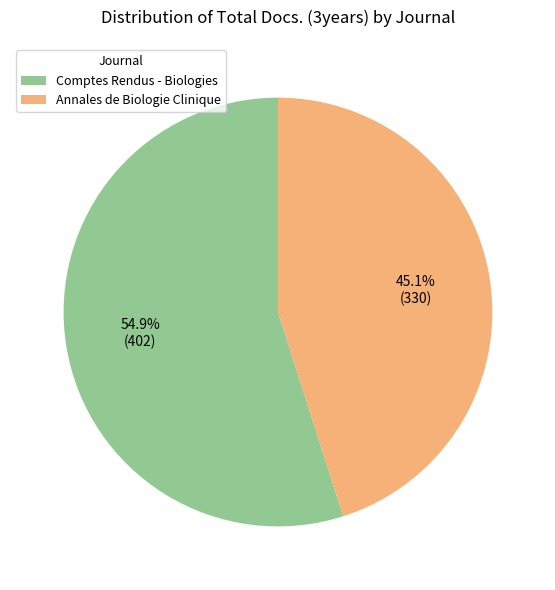

Between Annales de Biologie Clinique and Comptes Rendus - Biologies, which is larger?

Comptes Rendus - Biologies